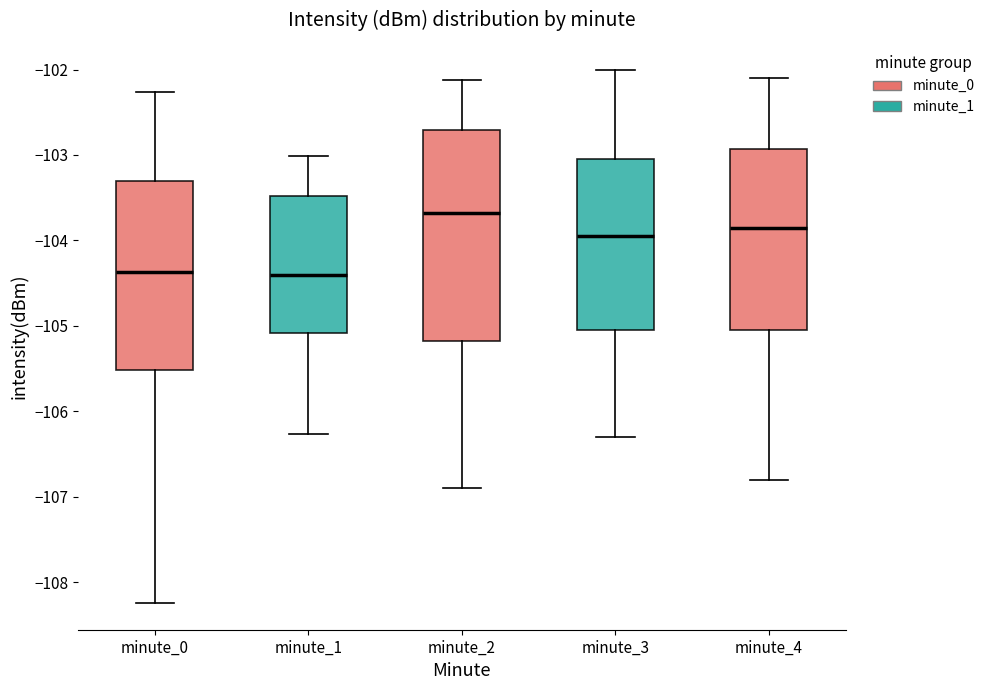

Where does the lower whisker of the box for minute_3 end on the y-axis? The values are not printed on the chart, so give them approximately, as read against the axis.

-106.3